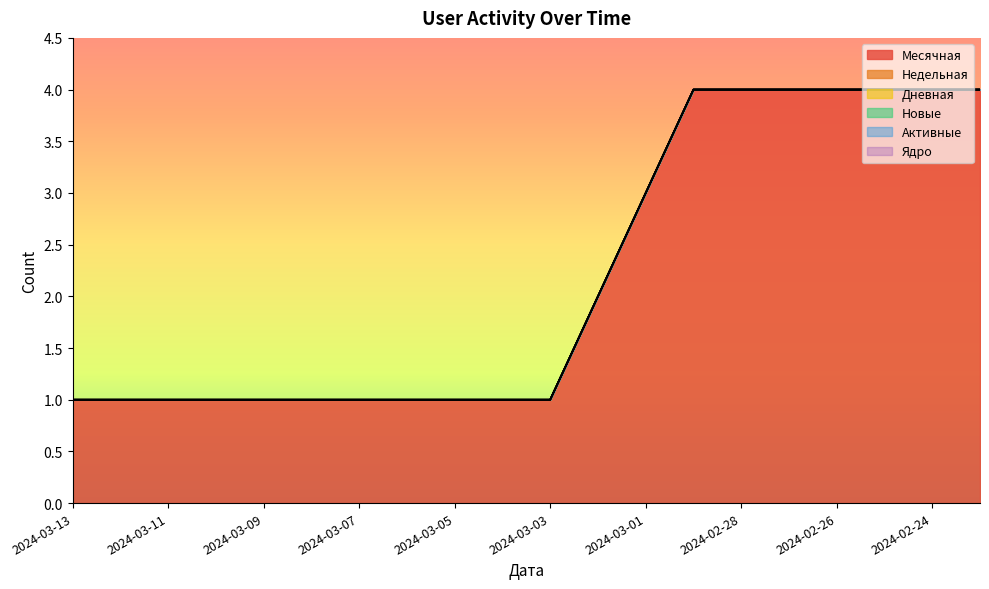

Between 2024-03-09 and 2024-02-25, which is larger?

2024-02-25